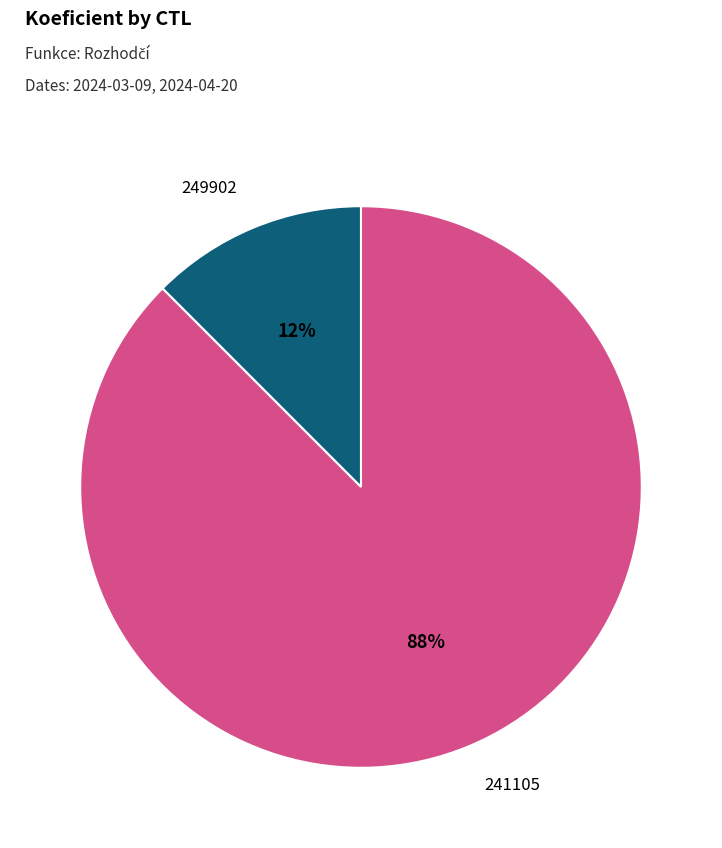

Is there any slice that represents more than half of the pie?

Yes